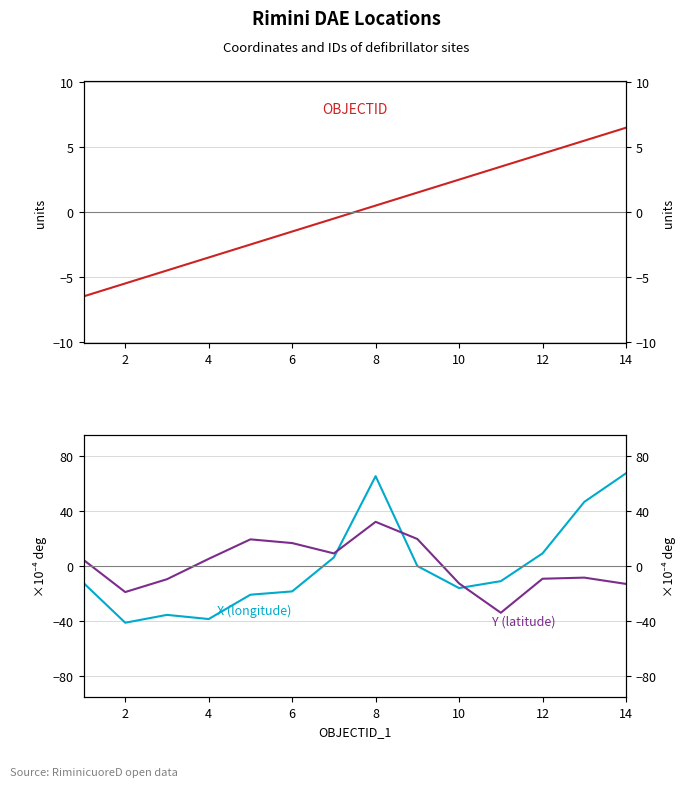

What are all the series names shown in the legend?

OBJECTID, X (longitude), Y (latitude)